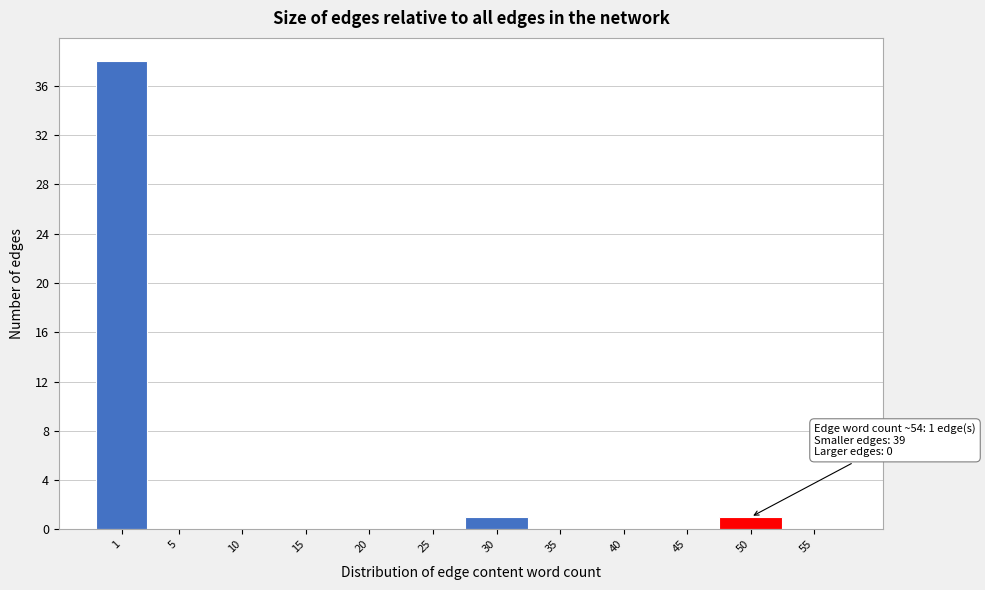

Reading right to left, extract all data points from this chart.

55=0	50=1	45=0	40=0	35=0	30=1	25=0	20=0	15=0	10=0	5=0	1=38